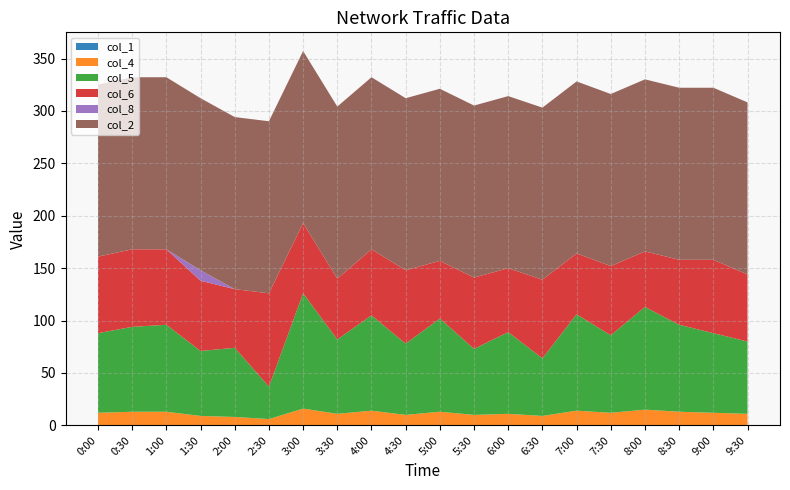

What is the total value across all series at 8:30?

322.2